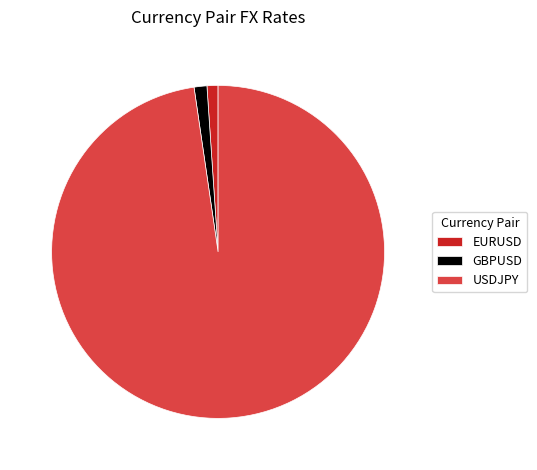

Is the sum of USDJPY and GBPUSD greater than half?

Yes